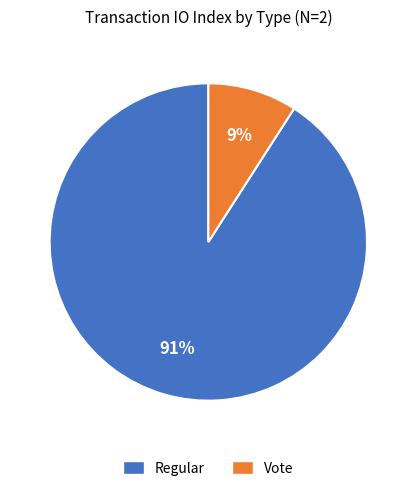

Combined, do Vote and Regular account for over 50%?

Yes